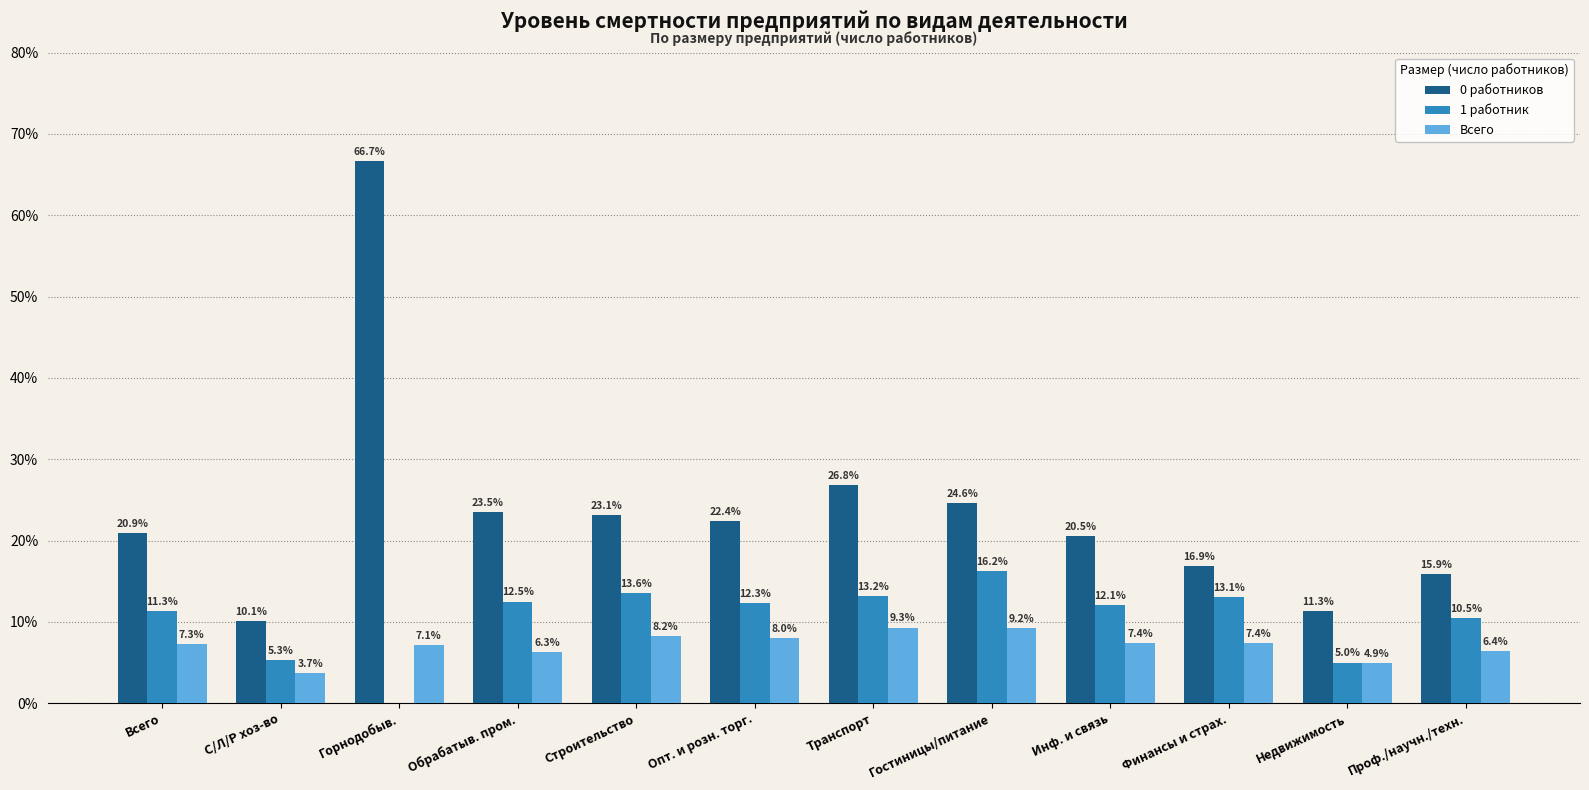

What is the sum of the 0 работников values at Инф. и связь and Недвижимость?

31.8